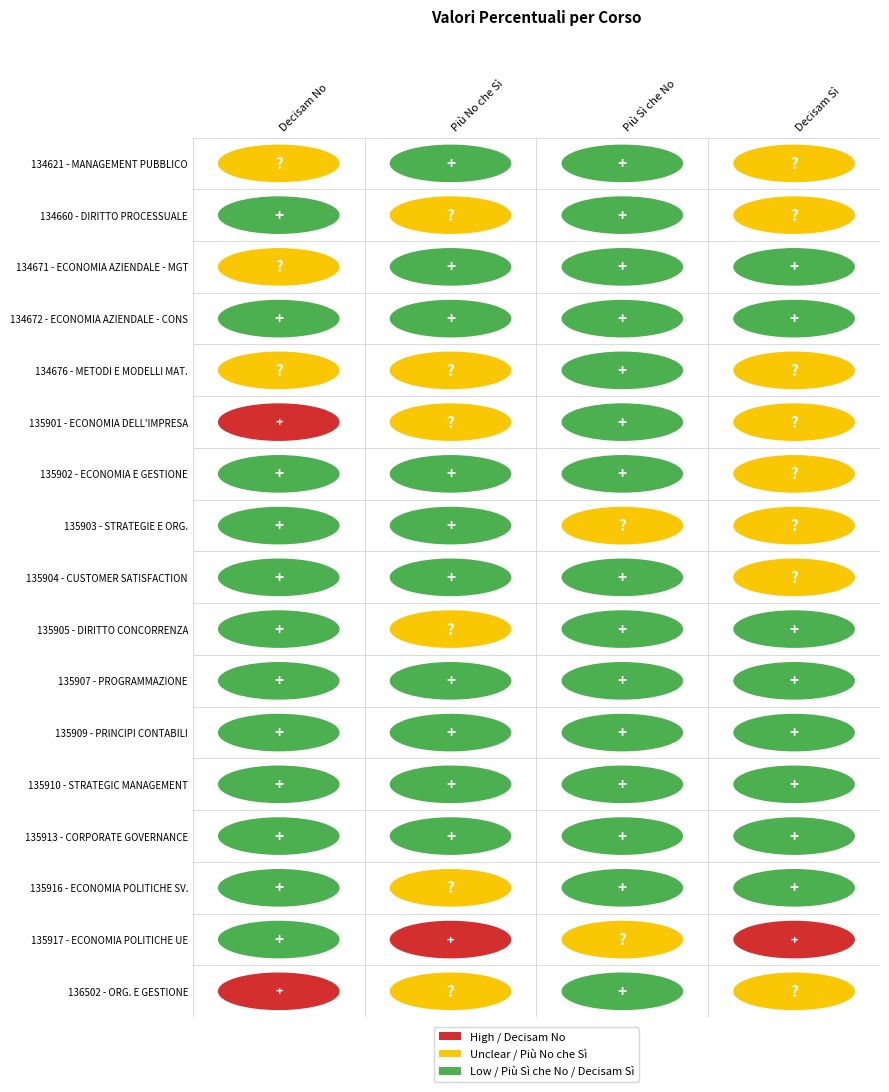

Which series changed the most between 2 and 3?

134672 - ECONOMIA AZIENDALE - CONS